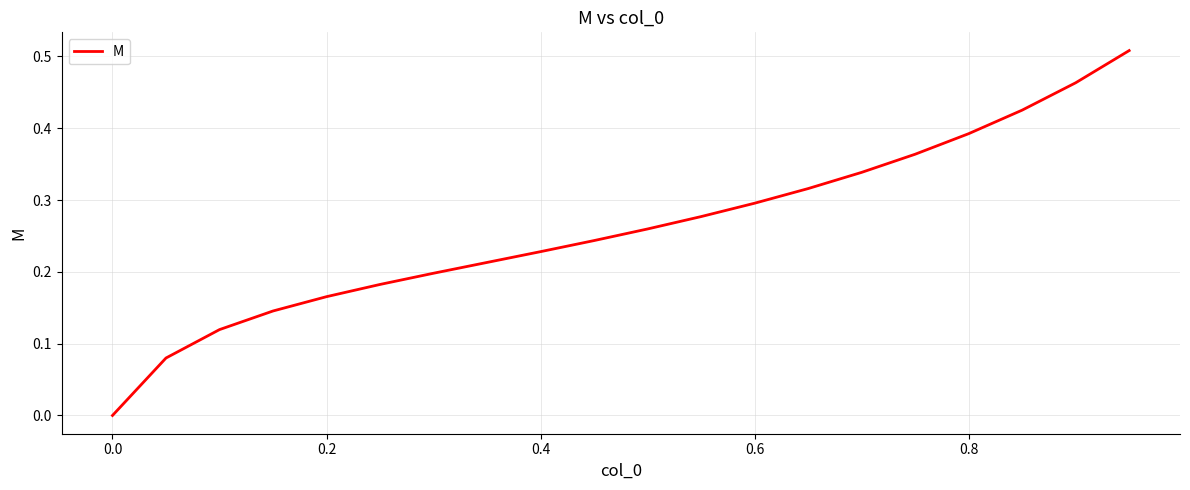

What is the average value?

0.3